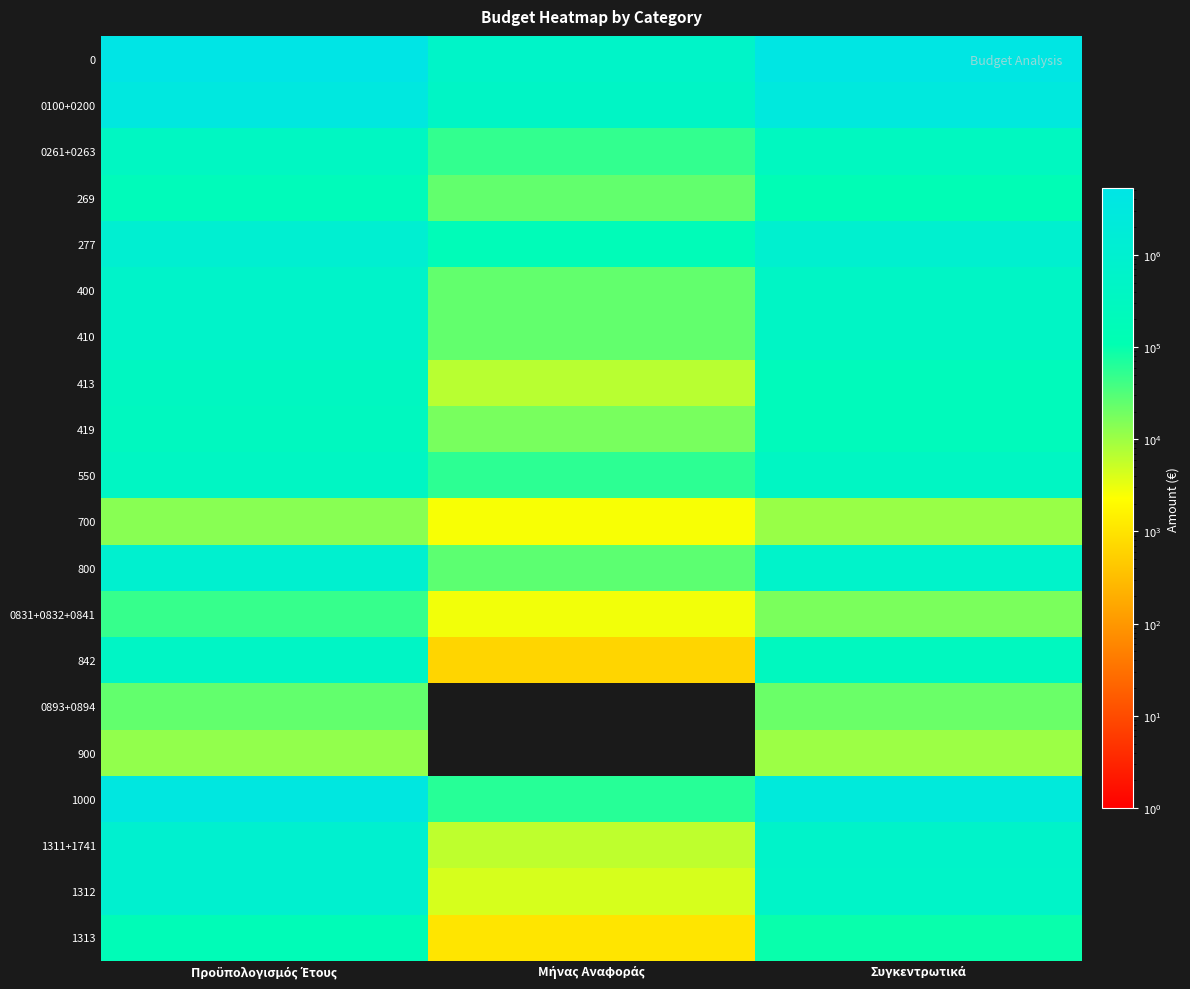

Rank the series by their maximum value, from highest to lowest.

0, 1000, 0100+0200, 277, 1311+1741, 1312, 800, 400, 410, 842, 550, 0261+0263, 413, 419, 269, 1313, 0831+0832+0841, 0893+0894, 700, 900